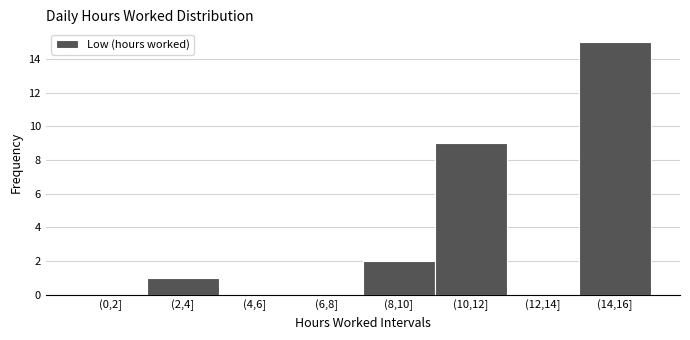

Reading left to right, extract all data points from this chart.

(0,2]=0	(2,4]=1	(4,6]=0	(6,8]=0	(8,10]=2	(10,12]=9	(12,14]=0	(14,16]=15